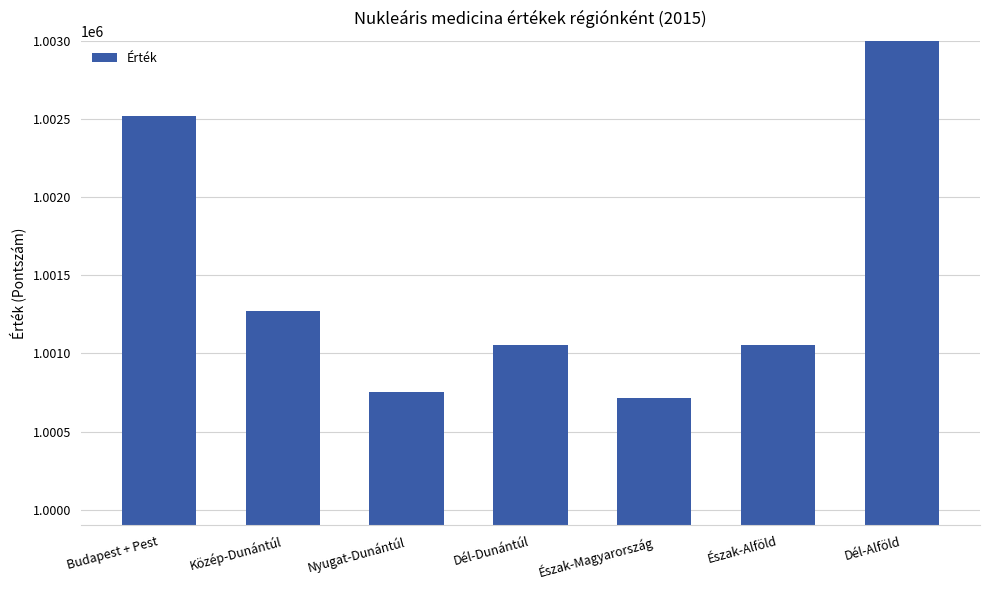

What is the average value?

1001958